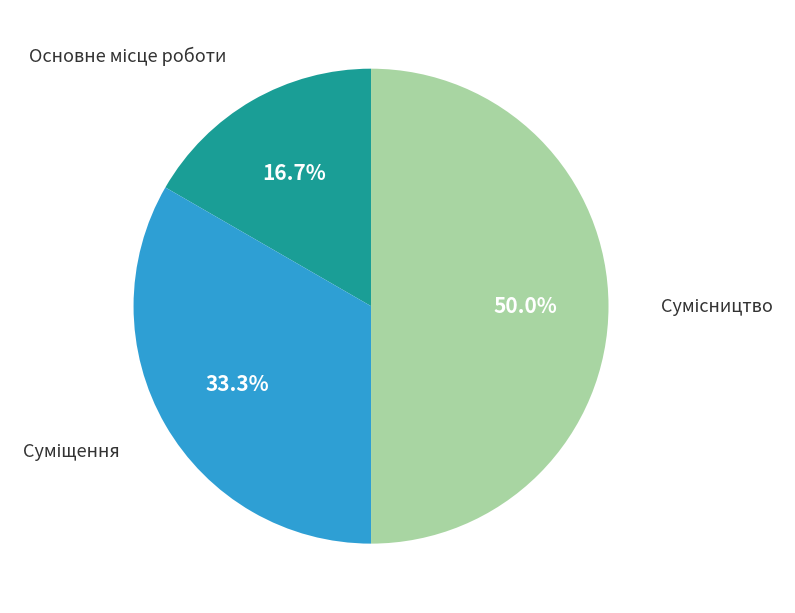

Is it true that Сумісництво is 56% of the pie?

False